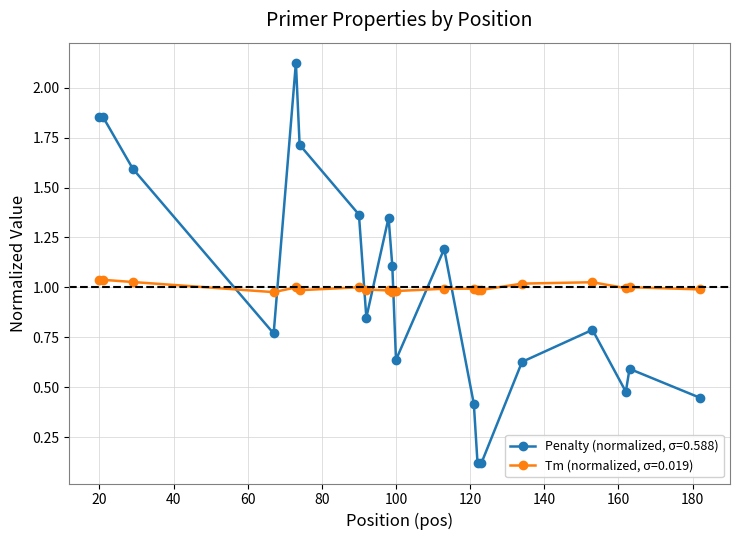

What is the difference between the maximum and second lowest values in the Penalty (normalized, σ=0.588) series?

2.0